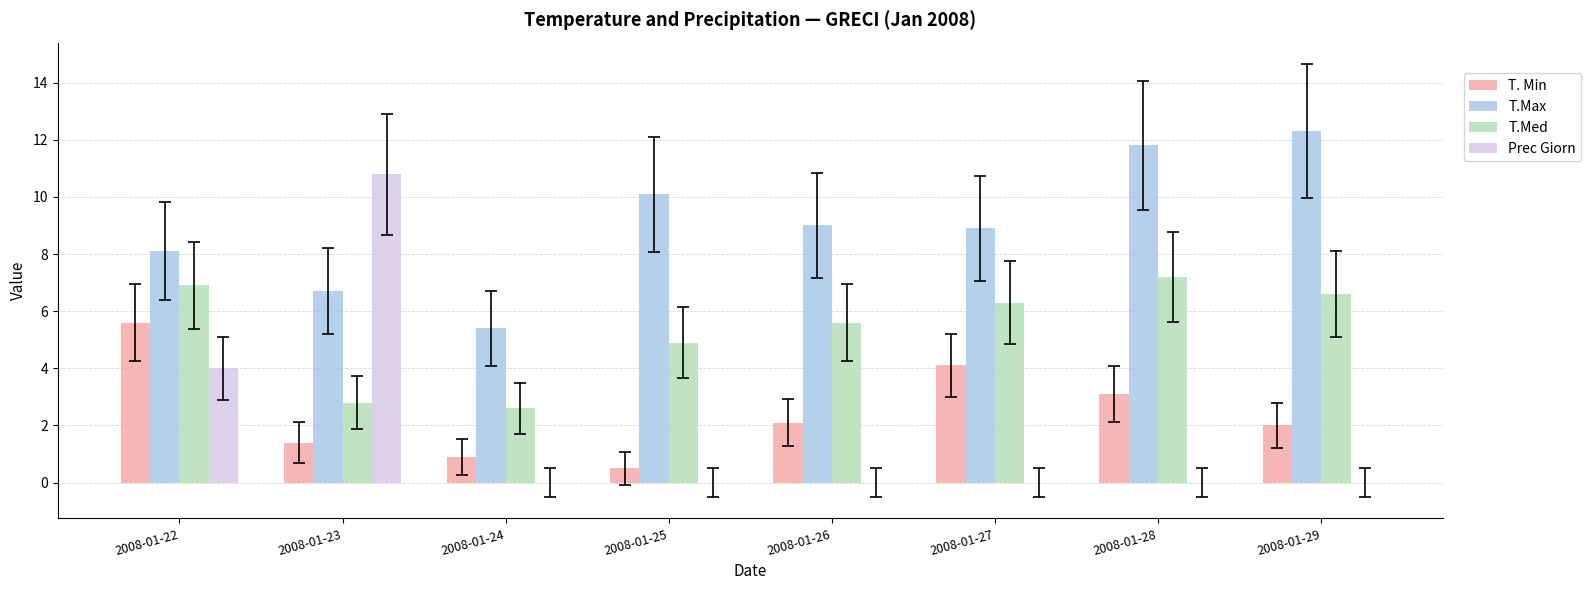

Which series has the largest total across all categories?

T.Max